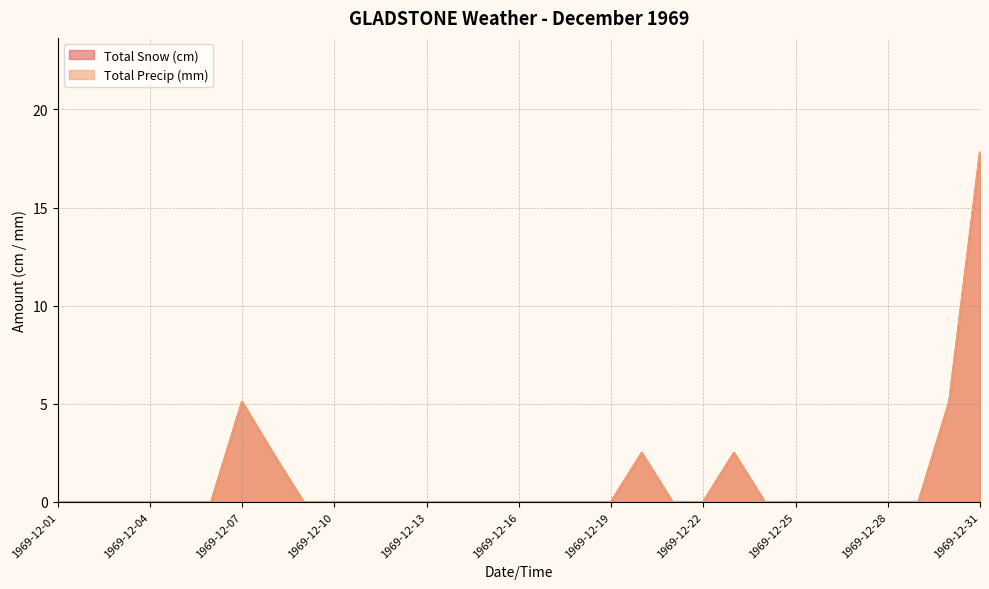

List the labels in order of Total Snow (cm) value, smallest first.

1969-12-01, 1969-12-02, 1969-12-03, 1969-12-04, 1969-12-05, 1969-12-06, 1969-12-09, 1969-12-10, 1969-12-11, 1969-12-12, 1969-12-13, 1969-12-14, 1969-12-15, 1969-12-16, 1969-12-17, 1969-12-18, 1969-12-19, 1969-12-21, 1969-12-22, 1969-12-24, 1969-12-25, 1969-12-26, 1969-12-27, 1969-12-28, 1969-12-29, 1969-12-08, 1969-12-20, 1969-12-23, 1969-12-07, 1969-12-30, 1969-12-31